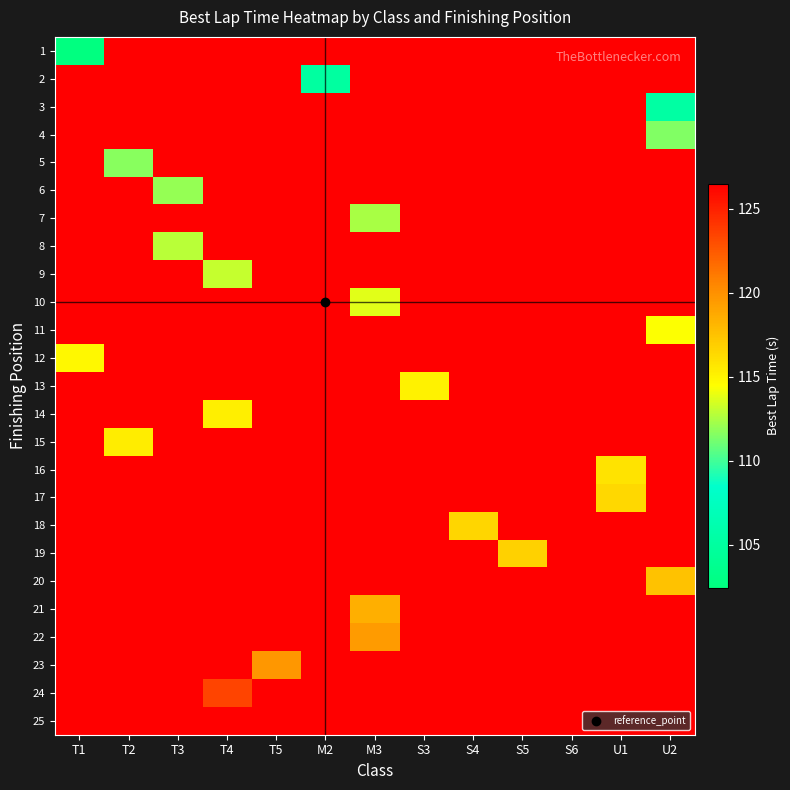

Reading right to left, extract all data points from this chart.

1: U2=126.5	U1=126.5	S6=126.5	S5=126.5	S4=126.5	S3=126.5	M3=126.5	M2=126.5	T5=126.5	T4=126.5	T3=126.5	T2=126.5	T1=102.4
2: U2=126.5	U1=126.5	S6=126.5	S5=126.5	S4=126.5	S3=126.5	M3=126.5	M2=105.0	T5=126.5	T4=126.5	T3=126.5	T2=126.5	T1=126.5
3: U2=105.3	U1=126.5	S6=126.5	S5=126.5	S4=126.5	S3=126.5	M3=126.5	M2=126.5	T5=126.5	T4=126.5	T3=126.5	T2=126.5	T1=126.5
4: U2=111.5	U1=126.5	S6=126.5	S5=126.5	S4=126.5	S3=126.5	M3=126.5	M2=126.5	T5=126.5	T4=126.5	T3=126.5	T2=126.5	T1=126.5
5: U2=126.5	U1=126.5	S6=126.5	S5=126.5	S4=126.5	S3=126.5	M3=126.5	M2=126.5	T5=126.5	T4=126.5	T3=126.5	T2=111.7	T1=126.5
6: U2=126.5	U1=126.5	S6=126.5	S5=126.5	S4=126.5	S3=126.5	M3=126.5	M2=126.5	T5=126.5	T4=126.5	T3=112.0	T2=126.5	T1=126.5
7: U2=126.5	U1=126.5	S6=126.5	S5=126.5	S4=126.5	S3=126.5	M3=112.4	M2=126.5	T5=126.5	T4=126.5	T3=126.5	T2=126.5	T1=126.5
8: U2=126.5	U1=126.5	S6=126.5	S5=126.5	S4=126.5	S3=126.5	M3=126.5	M2=126.5	T5=126.5	T4=126.5	T3=112.8	T2=126.5	T1=126.5
9: U2=126.5	U1=126.5	S6=126.5	S5=126.5	S4=126.5	S3=126.5	M3=126.5	M2=126.5	T5=126.5	T4=113.1	T3=126.5	T2=126.5	T1=126.5
10: U2=126.5	U1=126.5	S6=126.5	S5=126.5	S4=126.5	S3=126.5	M3=113.7	M2=126.5	T5=126.5	T4=126.5	T3=126.5	T2=126.5	T1=126.5
11: U2=114.4	U1=126.5	S6=126.5	S5=126.5	S4=126.5	S3=126.5	M3=126.5	M2=126.5	T5=126.5	T4=126.5	T3=126.5	T2=126.5	T1=126.5
12: U2=126.5	U1=126.5	S6=126.5	S5=126.5	S4=126.5	S3=126.5	M3=126.5	M2=126.5	T5=126.5	T4=126.5	T3=126.5	T2=126.5	T1=114.8
13: U2=126.5	U1=126.5	S6=126.5	S5=126.5	S4=126.5	S3=115.0	M3=126.5	M2=126.5	T5=126.5	T4=126.5	T3=126.5	T2=126.5	T1=126.5
14: U2=126.5	U1=126.5	S6=126.5	S5=126.5	S4=126.5	S3=126.5	M3=126.5	M2=126.5	T5=126.5	T4=115.2	T3=126.5	T2=126.5	T1=126.5
15: U2=126.5	U1=126.5	S6=126.5	S5=126.5	S4=126.5	S3=126.5	M3=126.5	M2=126.5	T5=126.5	T4=126.5	T3=126.5	T2=115.4	T1=126.5
16: U2=126.5	U1=115.8	S6=126.5	S5=126.5	S4=126.5	S3=126.5	M3=126.5	M2=126.5	T5=126.5	T4=126.5	T3=126.5	T2=126.5	T1=126.5
17: U2=126.5	U1=116.4	S6=126.5	S5=126.5	S4=126.5	S3=126.5	M3=126.5	M2=126.5	T5=126.5	T4=126.5	T3=126.5	T2=126.5	T1=126.5
18: U2=126.5	U1=126.5	S6=126.5	S5=126.5	S4=116.5	S3=126.5	M3=126.5	M2=126.5	T5=126.5	T4=126.5	T3=126.5	T2=126.5	T1=126.5
19: U2=126.5	U1=126.5	S6=126.5	S5=116.8	S4=126.5	S3=126.5	M3=126.5	M2=126.5	T5=126.5	T4=126.5	T3=126.5	T2=126.5	T1=126.5
20: U2=117.6	U1=126.5	S6=126.5	S5=126.5	S4=126.5	S3=126.5	M3=126.5	M2=126.5	T5=126.5	T4=126.5	T3=126.5	T2=126.5	T1=126.5
21: U2=126.5	U1=126.5	S6=126.5	S5=126.5	S4=126.5	S3=126.5	M3=118.4	M2=126.5	T5=126.5	T4=126.5	T3=126.5	T2=126.5	T1=126.5
22: U2=126.5	U1=126.5	S6=126.5	S5=126.5	S4=126.5	S3=126.5	M3=119.5	M2=126.5	T5=126.5	T4=126.5	T3=126.5	T2=126.5	T1=126.5
23: U2=126.5	U1=126.5	S6=126.5	S5=126.5	S4=126.5	S3=126.5	M3=126.5	M2=126.5	T5=119.7	T4=126.5	T3=126.5	T2=126.5	T1=126.5
24: U2=126.5	U1=126.5	S6=126.5	S5=126.5	S4=126.5	S3=126.5	M3=126.5	M2=126.5	T5=126.5	T4=123.4	T3=126.5	T2=126.5	T1=126.5
25: U2=126.5	U1=126.5	S6=126.5	S5=126.5	S4=126.5	S3=126.5	M3=126.5	M2=126.5	T5=126.5	T4=126.5	T3=126.5	T2=126.5	T1=126.5